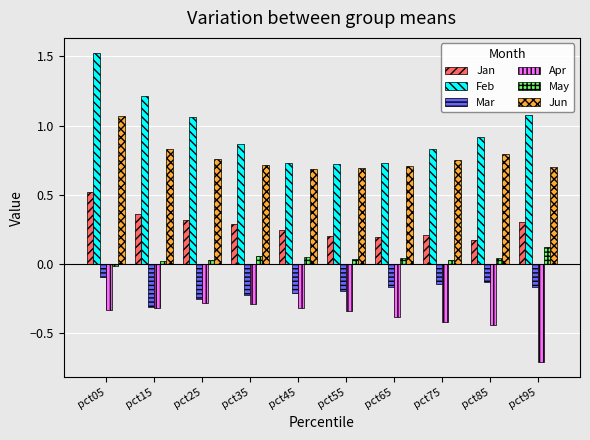

Between pct35 and pct55, which series saw the biggest shift?

Feb